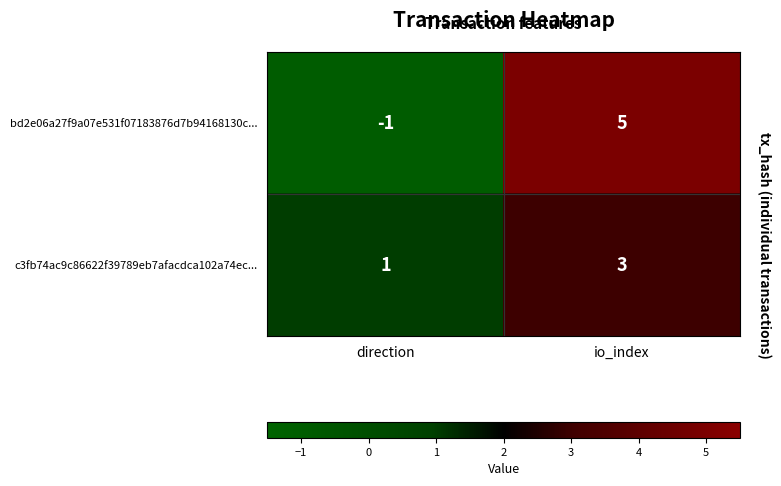

What is the total value across all series at io_index?

8